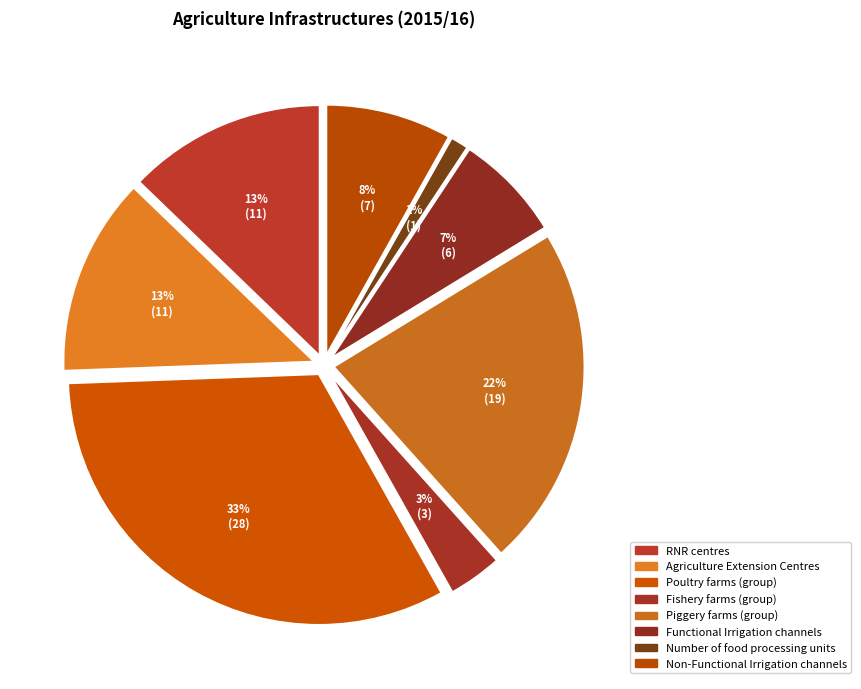

What is the ratio of the value at Agriculture Extension Centres to the value at Number of food processing units?

11.0